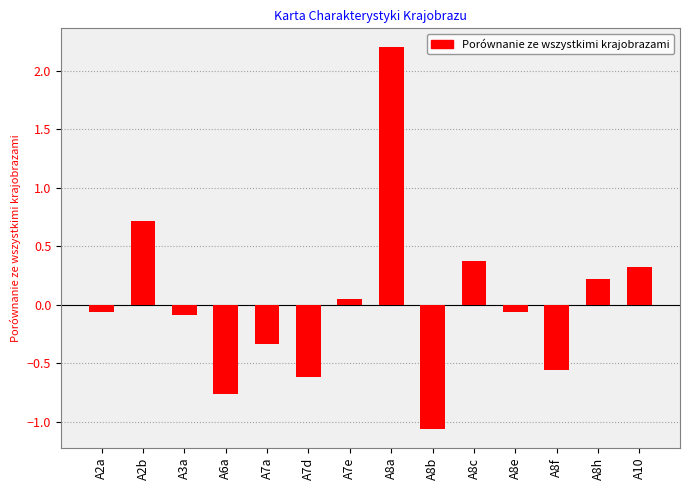

True or false: the data shows -0.1 at A2a.

True